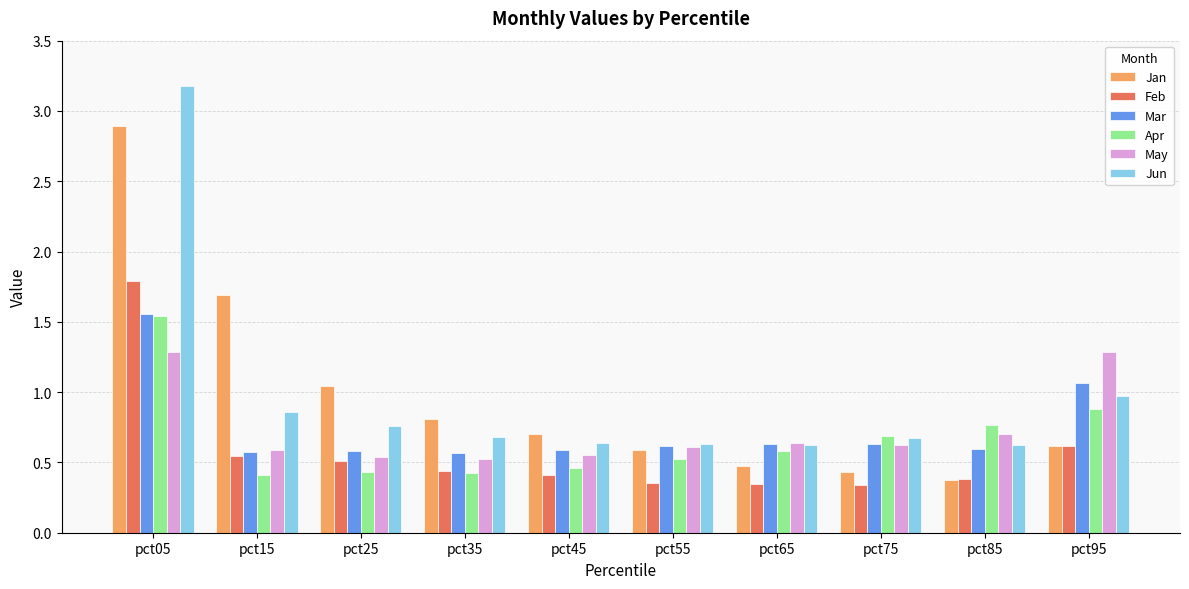

What is the average value of the Mar series?

0.7